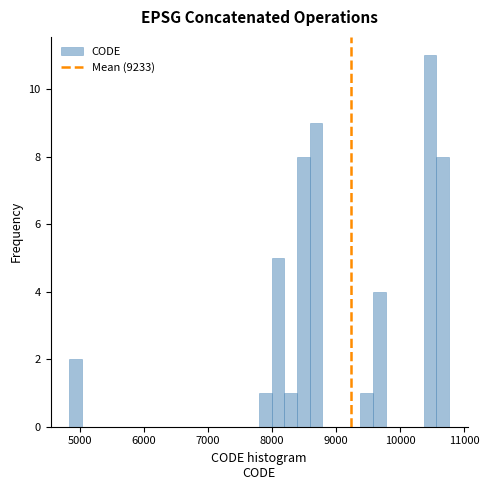

Read against the x-axis, roughly where is the centre of the tallest bar?

10500